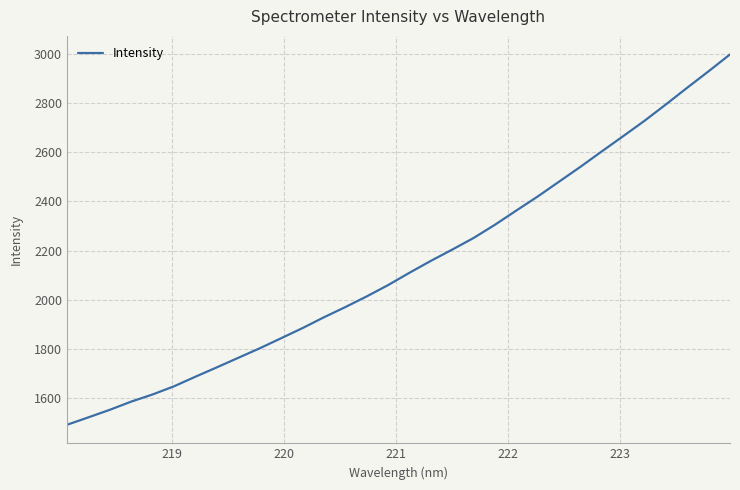

Does the chart have visible grid lines?

Yes